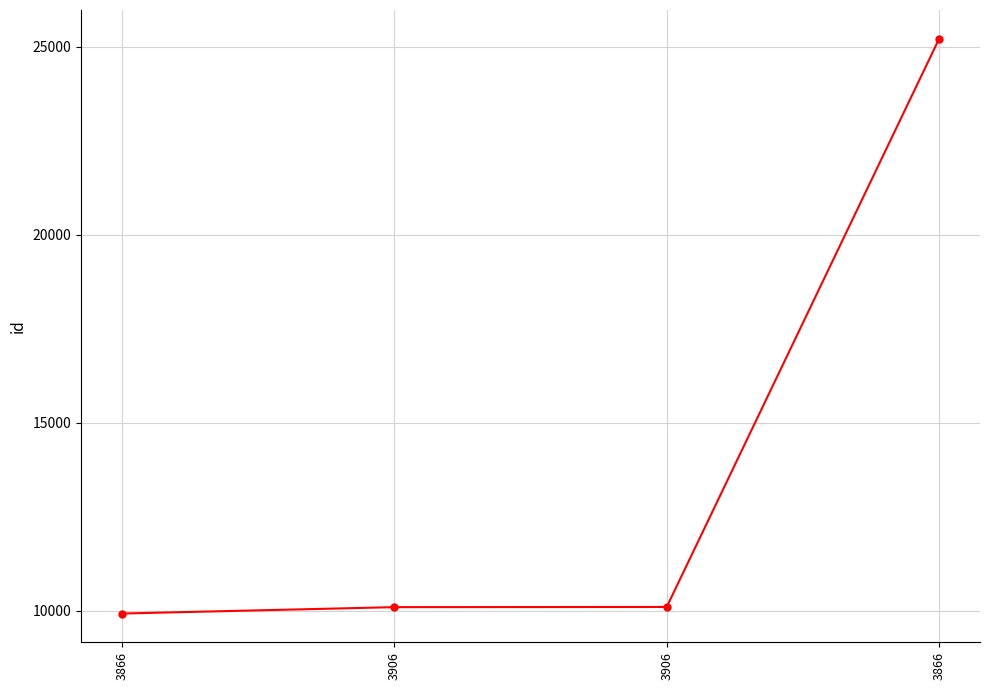

Which category has the highest value across all series?

3866